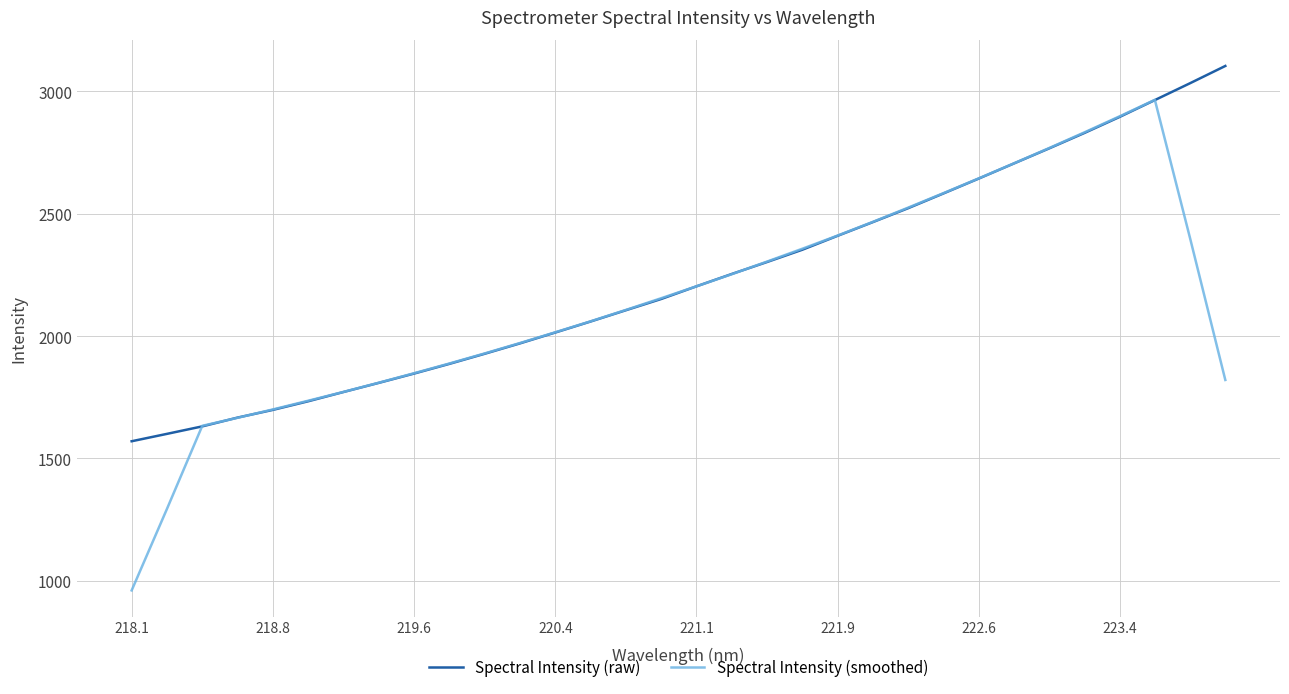

Which series has the largest range (max minus min)?

Spectral Intensity (smoothed)